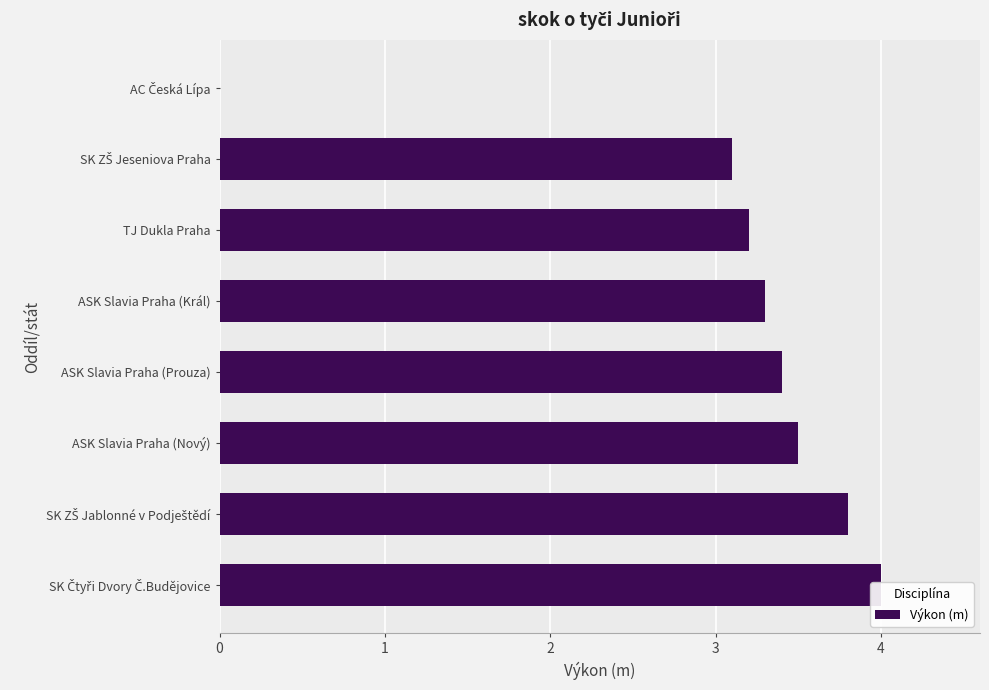

What is the difference between the second highest and second lowest values?

0.7